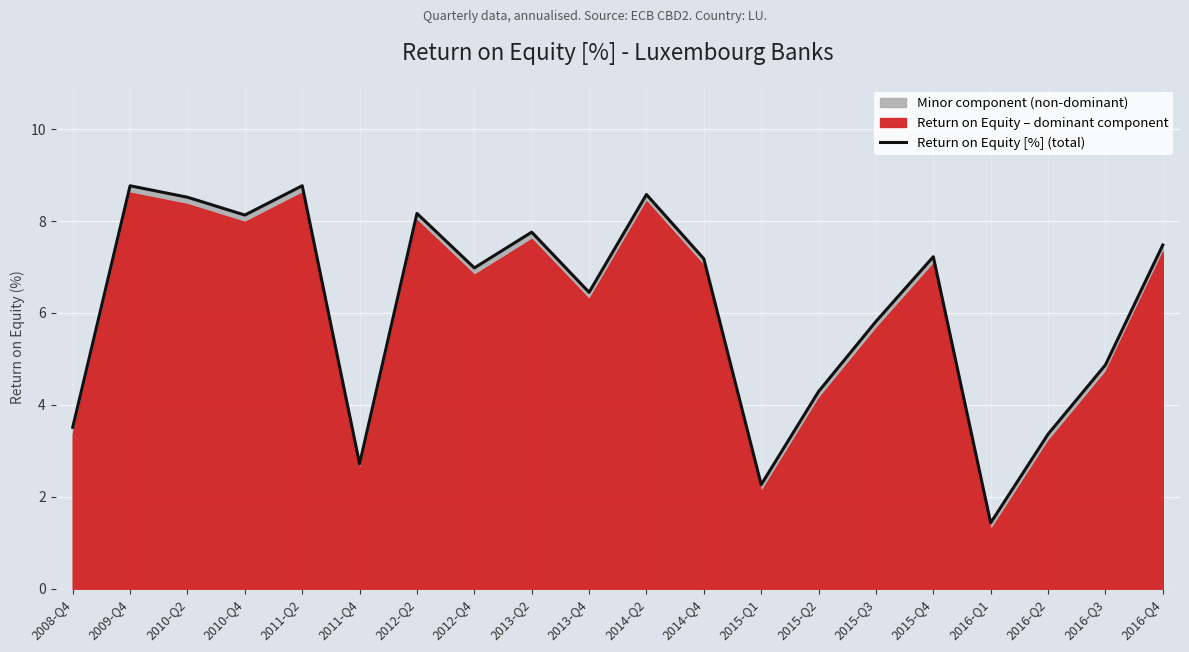

List the labels in order of value, largest first.

2011-Q2, 2009-Q4, 2014-Q2, 2010-Q2, 2012-Q2, 2010-Q4, 2013-Q2, 2016-Q4, 2015-Q4, 2014-Q4, 2012-Q4, 2013-Q4, 2015-Q3, 2016-Q3, 2015-Q2, 2008-Q4, 2016-Q2, 2011-Q4, 2015-Q1, 2016-Q1